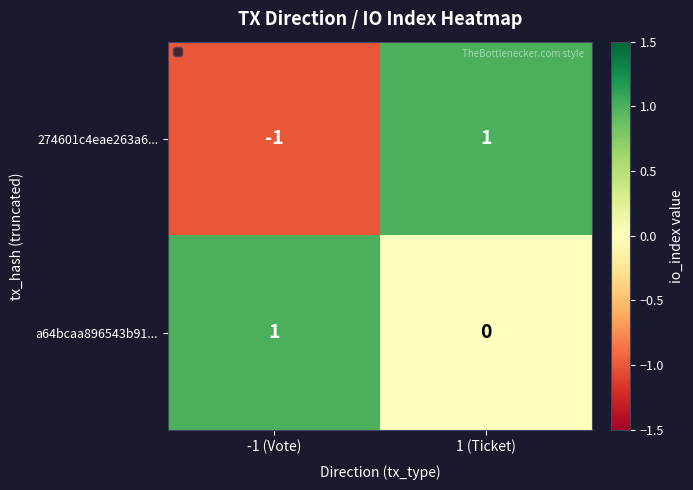

Which series changed the most between -1 (Vote) and 1 (Ticket)?

274601c4eae263a6...